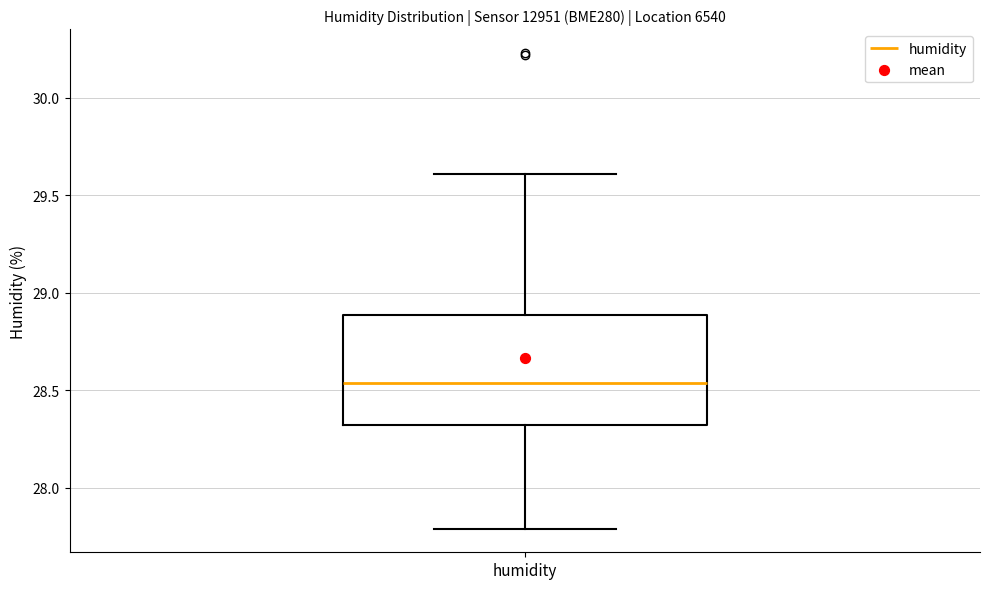

Read this box plot against the y-axis: the position of the median line, the range covered by the box, and the ends of both whiskers. The values are not printed on the chart, so give them approximately, as read against the axis.

median 28.55, box 28.30 to 28.90, whiskers 27.80 to 29.60